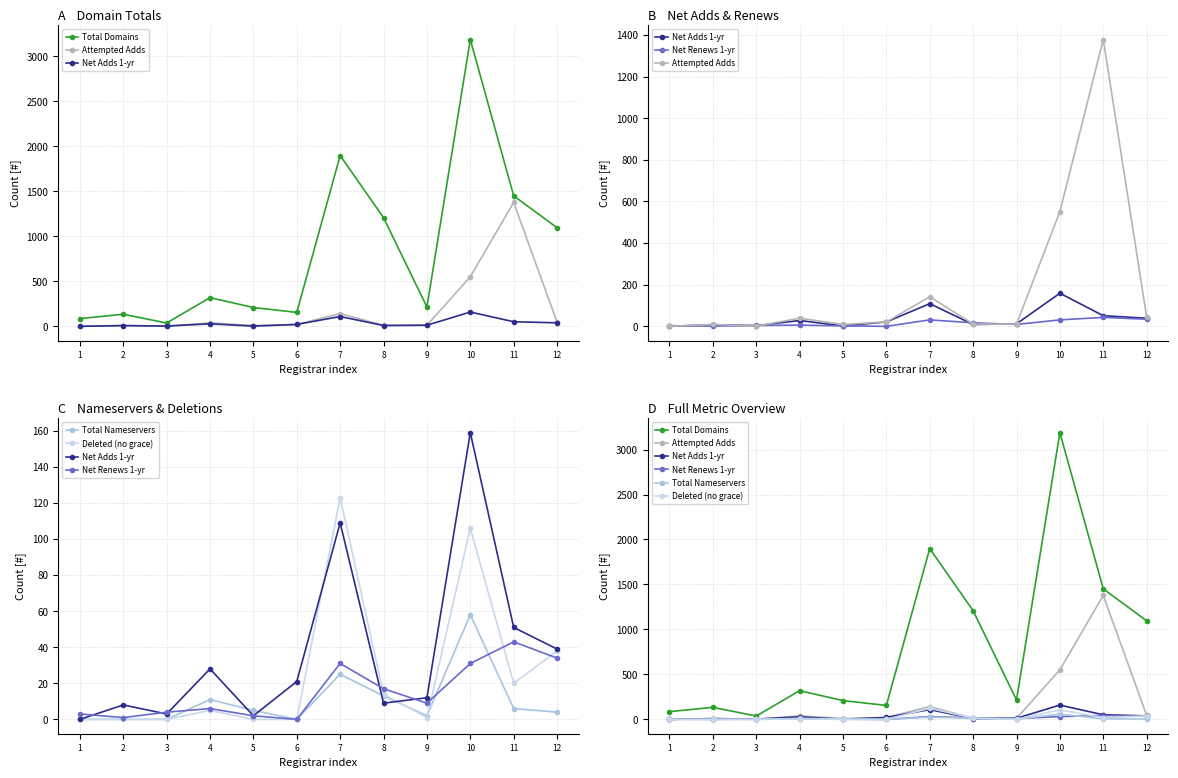

Is this an area chart (filled region under the line)?

No